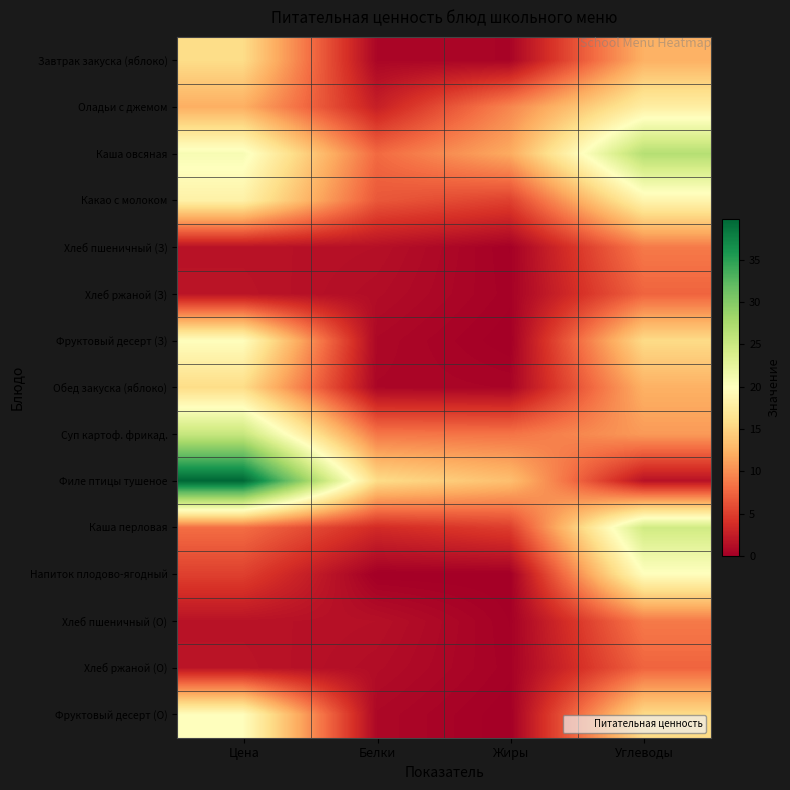

Rank the series at Белки from lowest to highest value.

Напиток плодово-ягодный, Завтрак закуска (яблоко), Обед закуска (яблоко), Фруктовый десерт (З), Фруктовый десерт (О), Хлеб ржаной (З), Хлеб ржаной (О), Хлеб пшеничный (З), Хлеб пшеничный (О), Оладьи с джемом, Каша перловая, Какао с молоком, Каша овсяная, Суп картоф. фрикад., Филе птицы тушеное